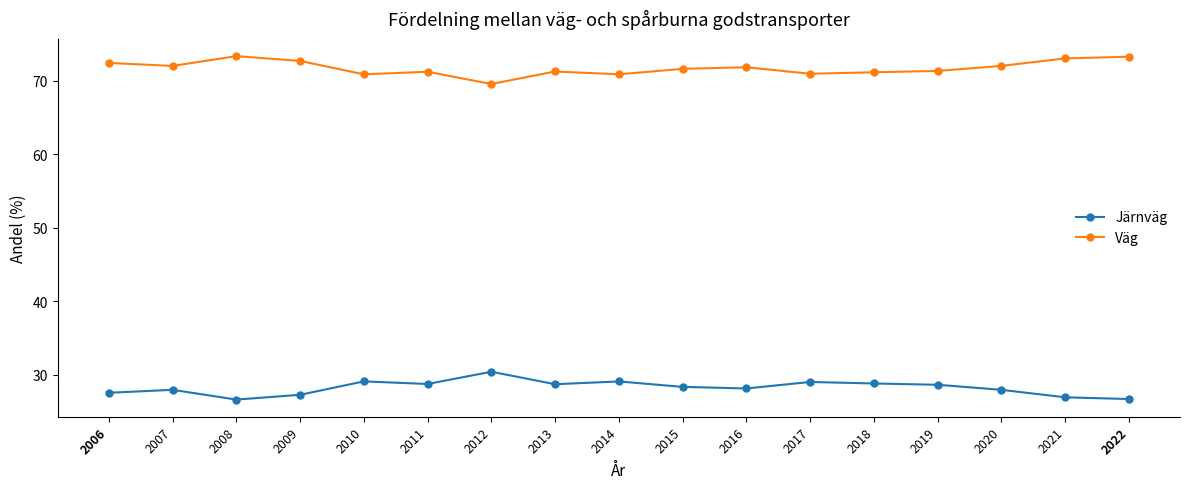

True or false: Väg and Järnväg intersect in this chart.

False